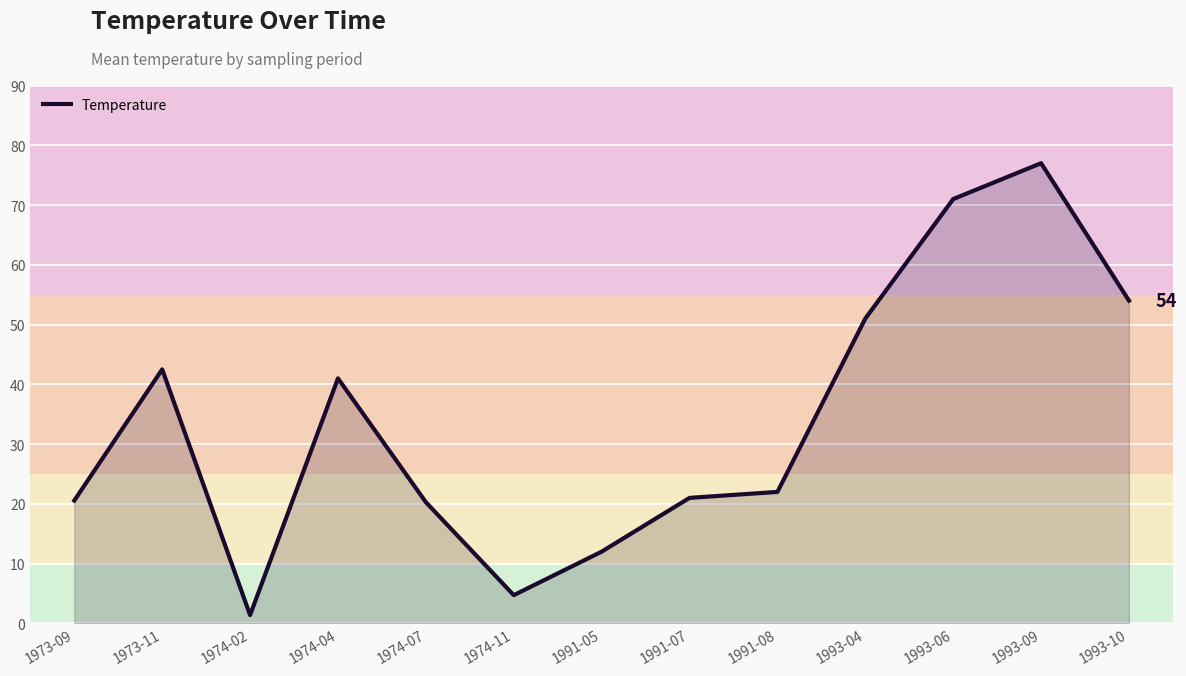

Does the chart display data point markers on the line(s)?

No